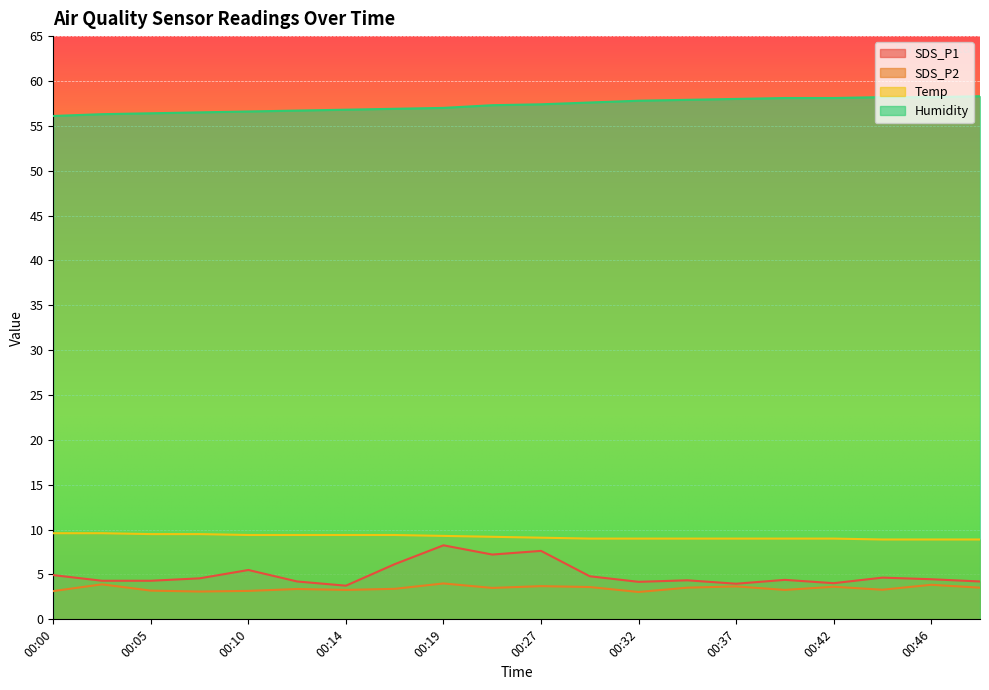

Reading right to left, extract all data points from this chart.

SDS_P1: 4.2	4.5	4.7	4.0	4.4	4.0	4.3	4.2	4.8	7.6	7.2	8.2	6.2	3.8	4.2	5.5	4.6	4.3	4.3	4.9
SDS_P2: 3.5	3.9	3.3	3.6	3.3	3.7	3.5	3.0	3.6	3.7	3.5	4.0	3.4	3.3	3.4	3.2	3.1	3.2	3.9	3.1
Temp: 8.9	8.9	8.9	9.0	9.0	9.0	9.0	9.0	9.0	9.1	9.2	9.3	9.4	9.4	9.4	9.4	9.5	9.5	9.6	9.6
Humidity: 58.3	58.2	58.2	58.1	58.1	58.0	57.9	57.8	57.6	57.4	57.3	57.0	56.9	56.8	56.7	56.6	56.5	56.4	56.3	56.1